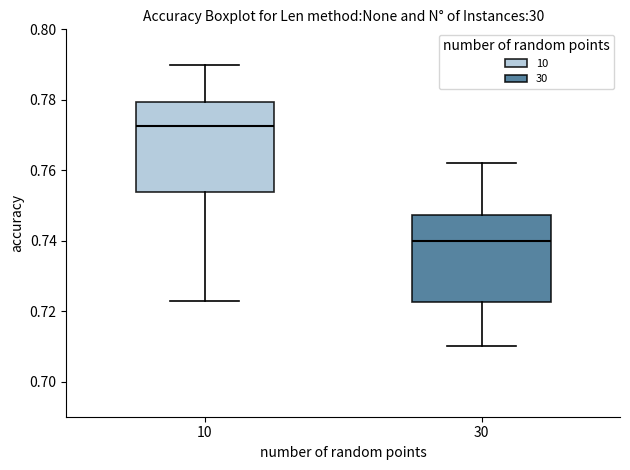

Reading left to right, transcribe this box plot: for each box, give where its median line is, the range the box spans, and where its two whiskers end, as read against the y-axis. The values are not printed on the chart, so give them approximately, as read against the axis.

10: median 0.772, box 0.754 to 0.780, whiskers 0.724 to 0.790
30: median 0.740, box 0.722 to 0.748, whiskers 0.710 to 0.762